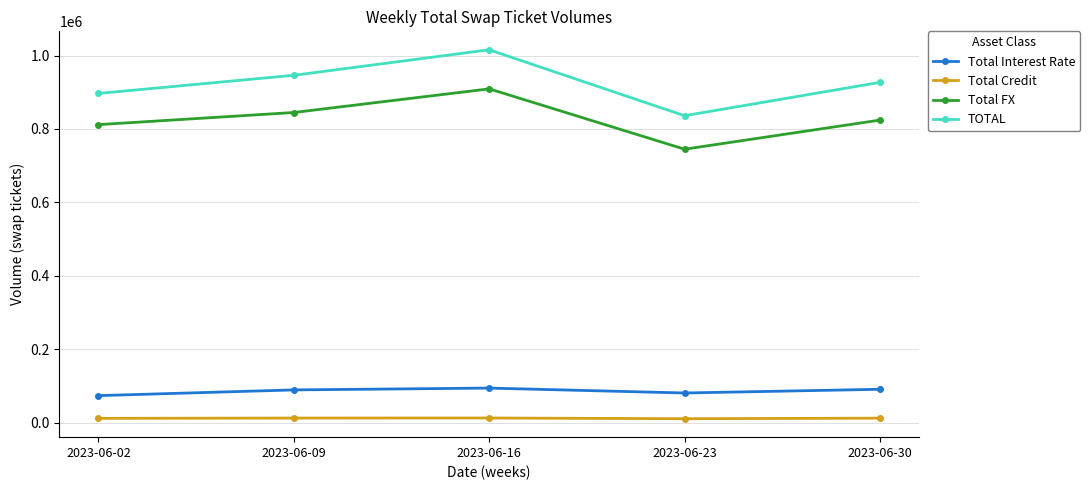

True or false: Total Credit and Total FX intersect in this chart.

False